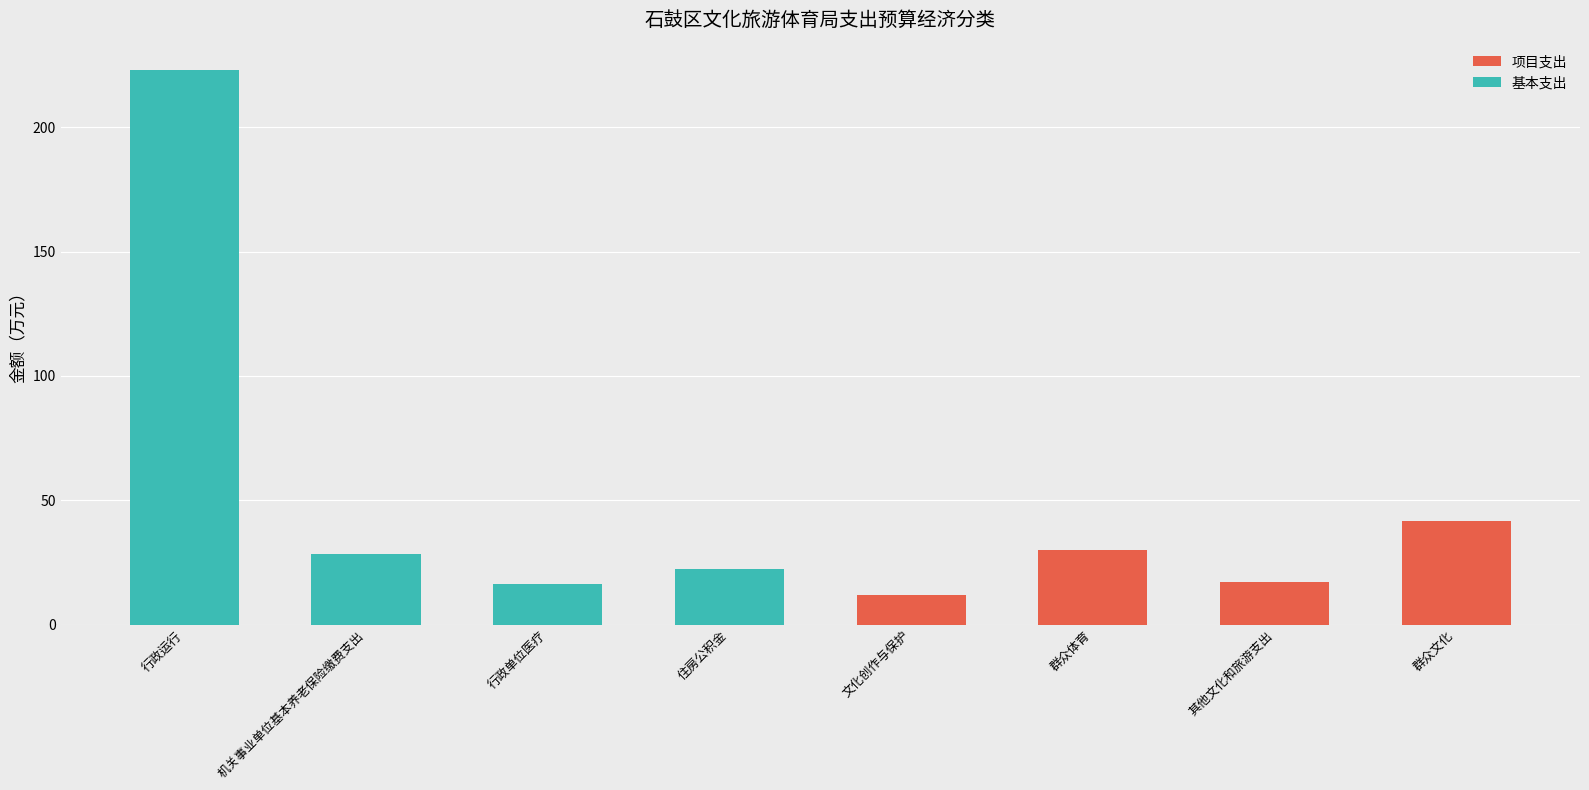

Reading right to left, list all the values displayed in this chart.

项目支出: 41.8	17.0	30.0	12.0
基本支出: 22.5	16.3	28.4	222.9